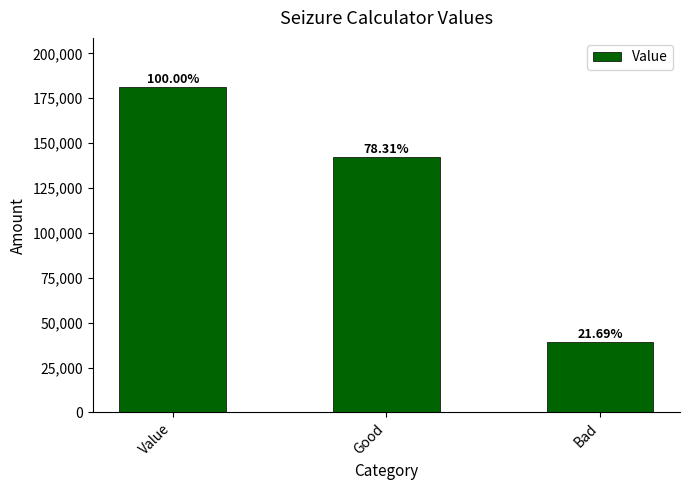

What is the smallest value displayed?

39340.4